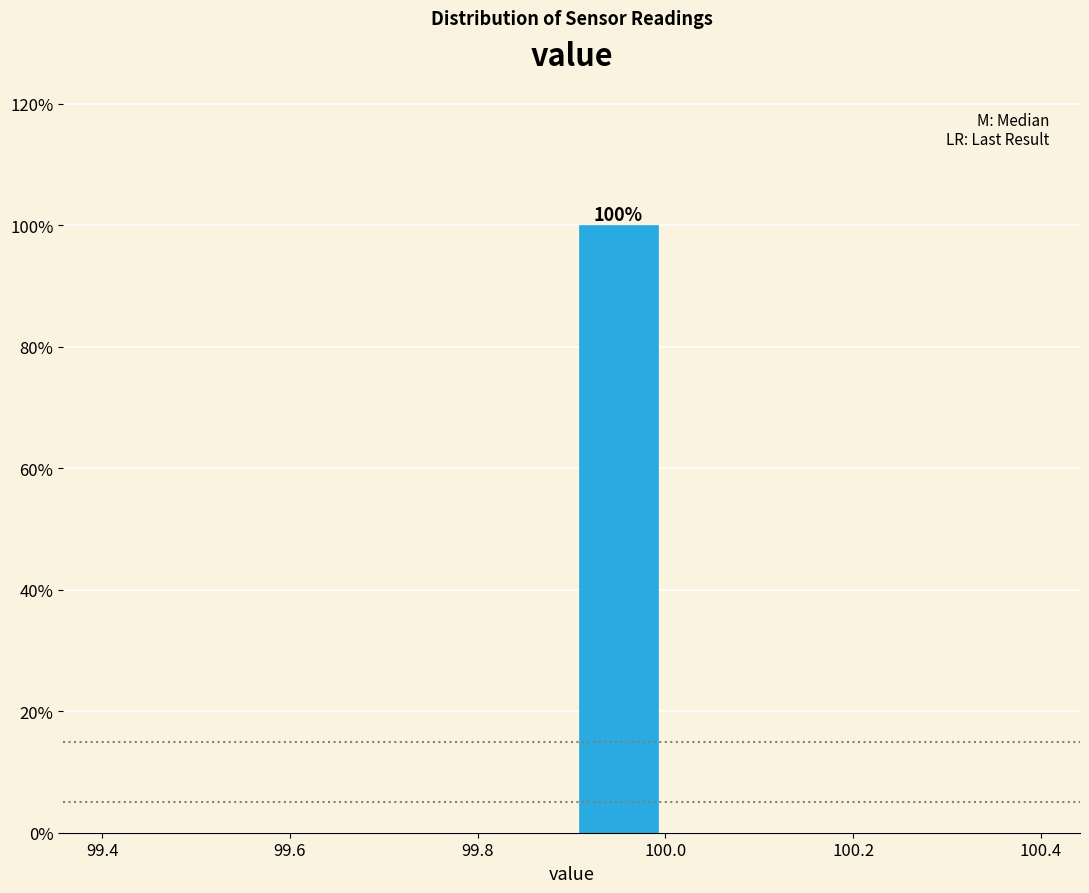

Over which range of the x-axis is the bar tallest?

99.9 to 100.0